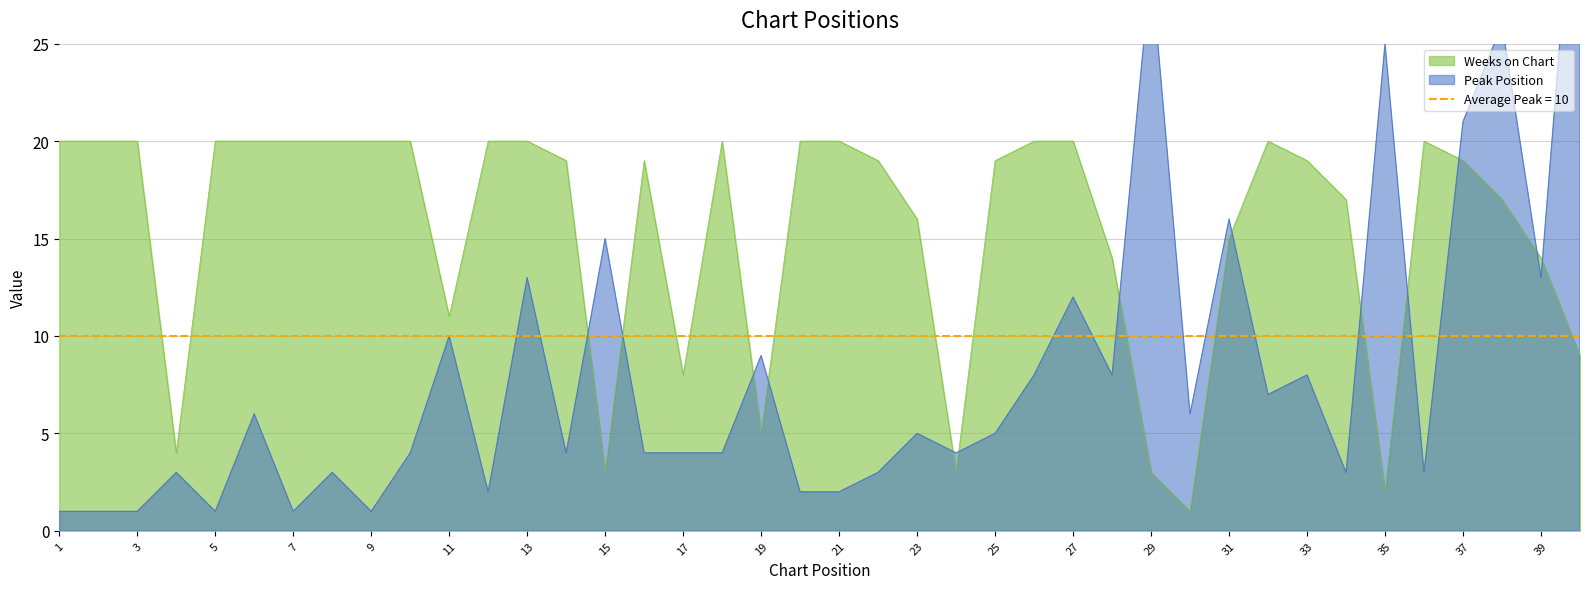

Reading right to left, transcribe all the data shown in this chart.

Peak Position: 38	13	26	21	3	25	3	8	7	16	6	29	8	12	8	5	4	5	3	2	2	9	4	4	4	15	4	13	2	10	4	1	3	1	6	1	3	1	1	1
Weeks on Chart: 9	14	17	19	20	2	17	19	20	15	1	3	14	20	20	19	3	16	19	20	20	5	20	8	19	3	19	20	20	11	20	20	20	20	20	20	4	20	20	20